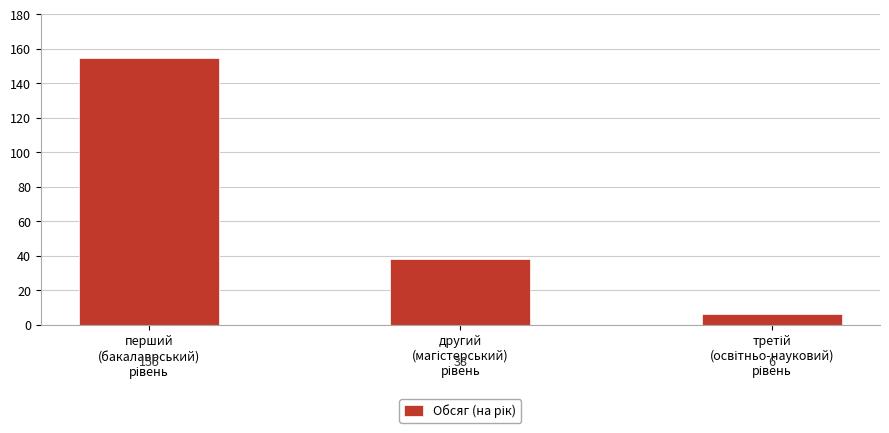

What is the minimum value shown in the chart?

6